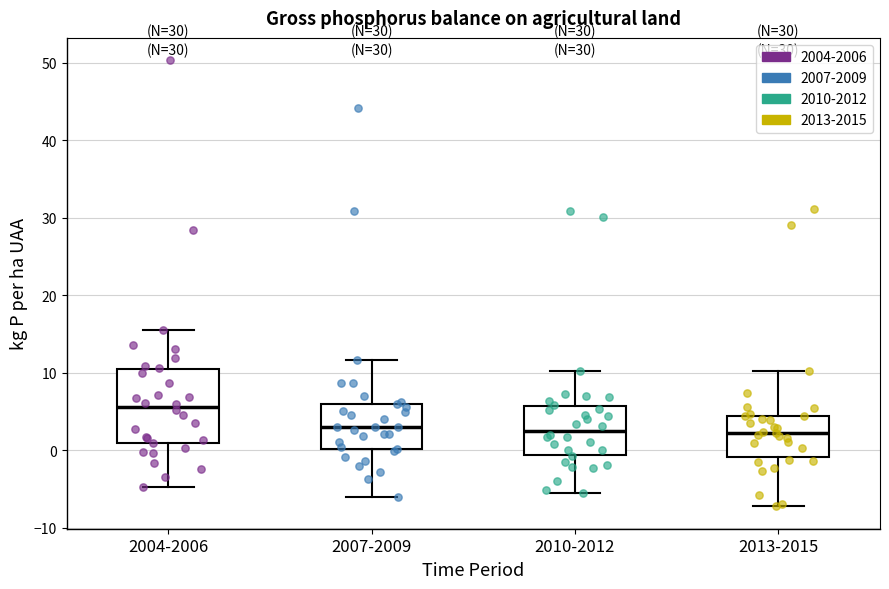

Comparing the boxes themselves (not the whiskers), which one is the tallest?

2004-2006